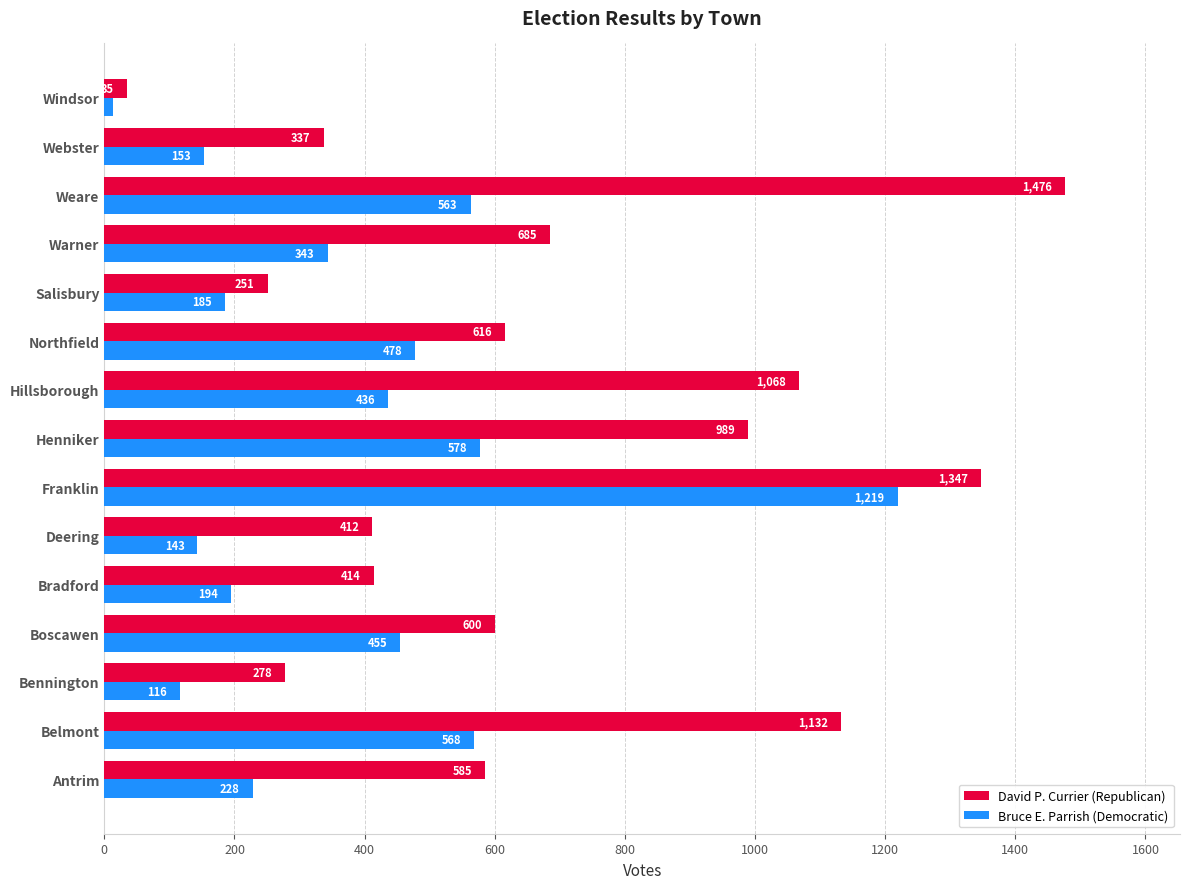

How many distinct data groups are displayed?

2